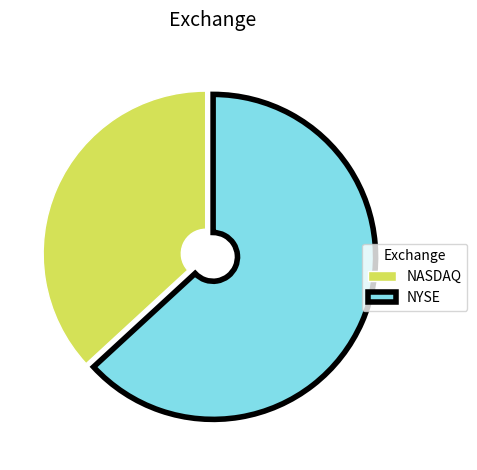

Does NASDAQ represent more than half of the total?

No